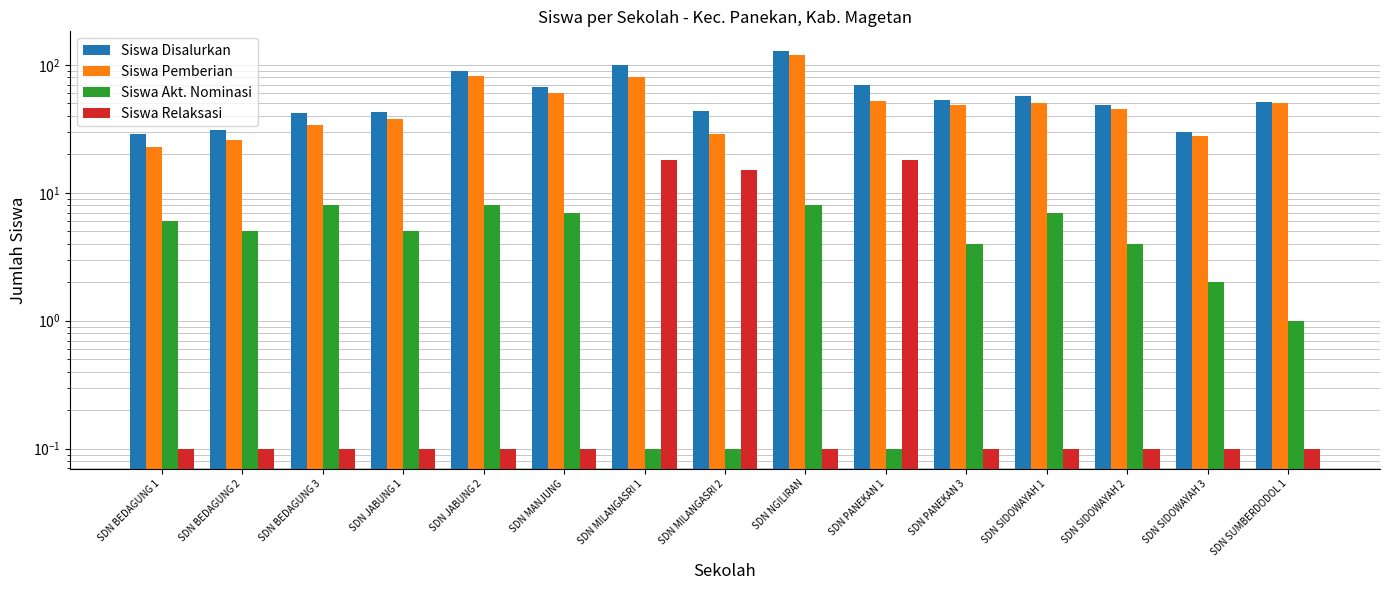

Which series has the largest total across all categories?

Siswa Disalurkan